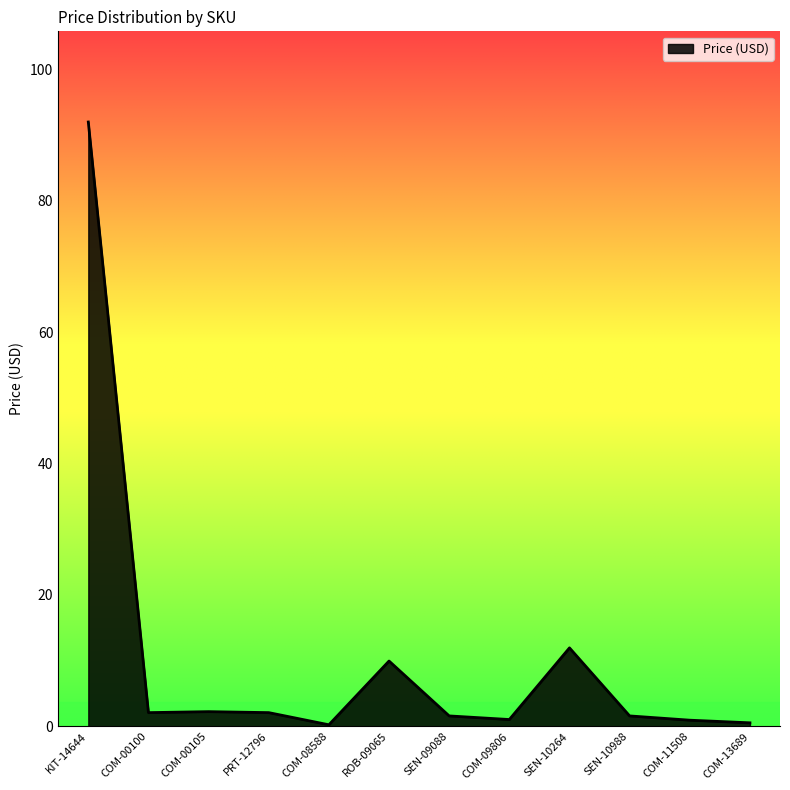

How many distinct data groups are displayed?

1